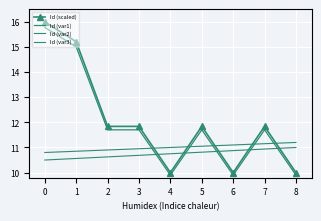

The value of Id (var2) at 8 is 4.6. True or false?

False